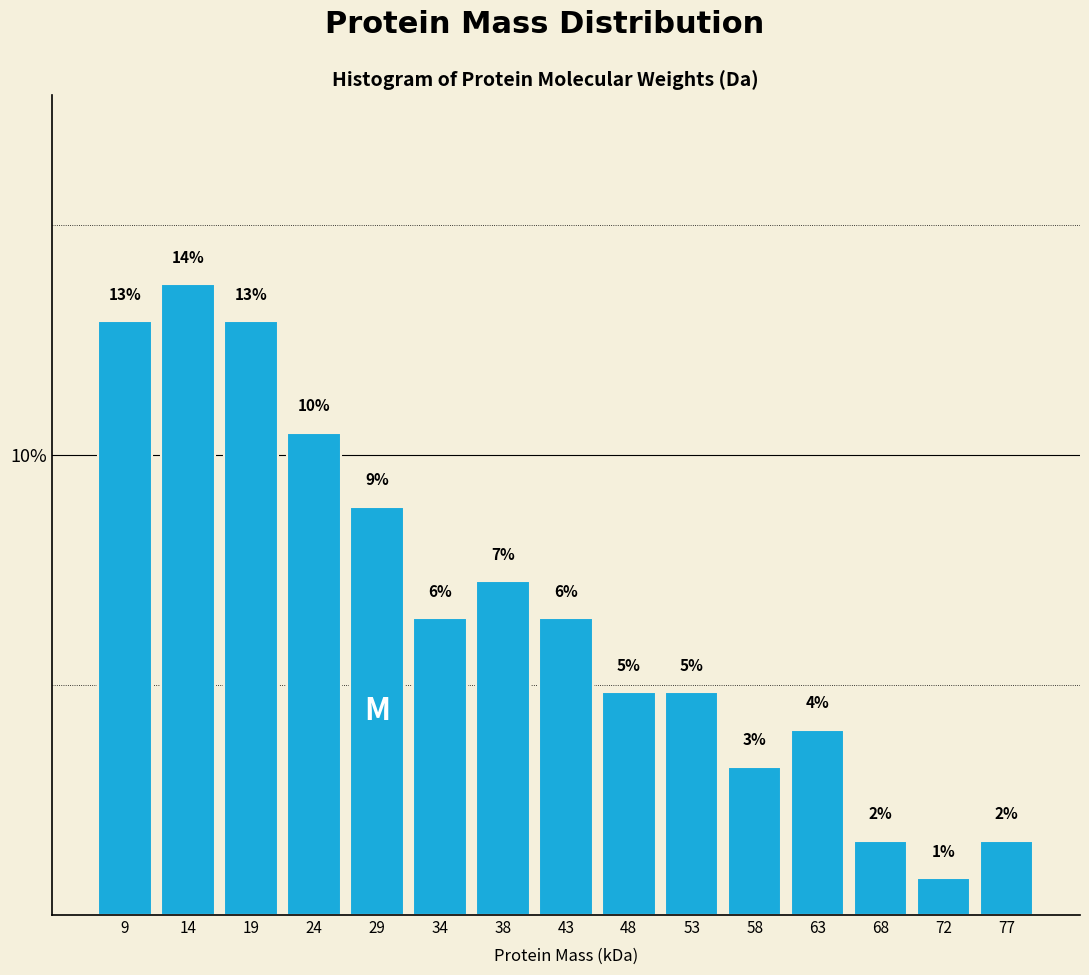

Are the bars horizontal?

No